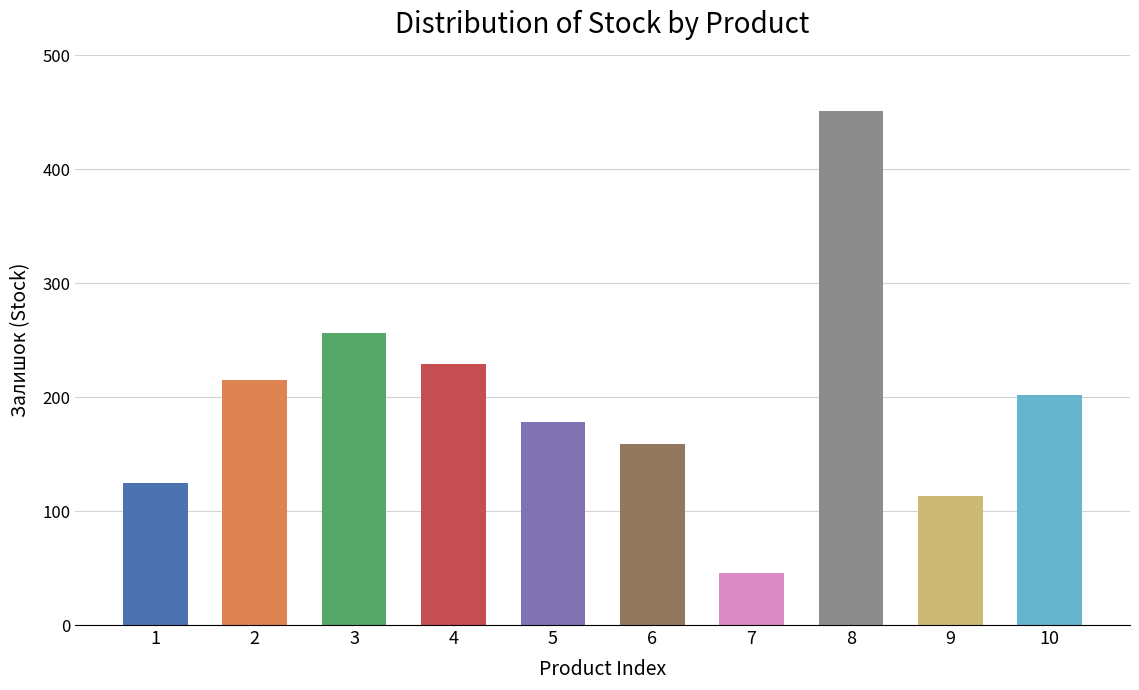

What is the value of the 4th bar from the left?

229